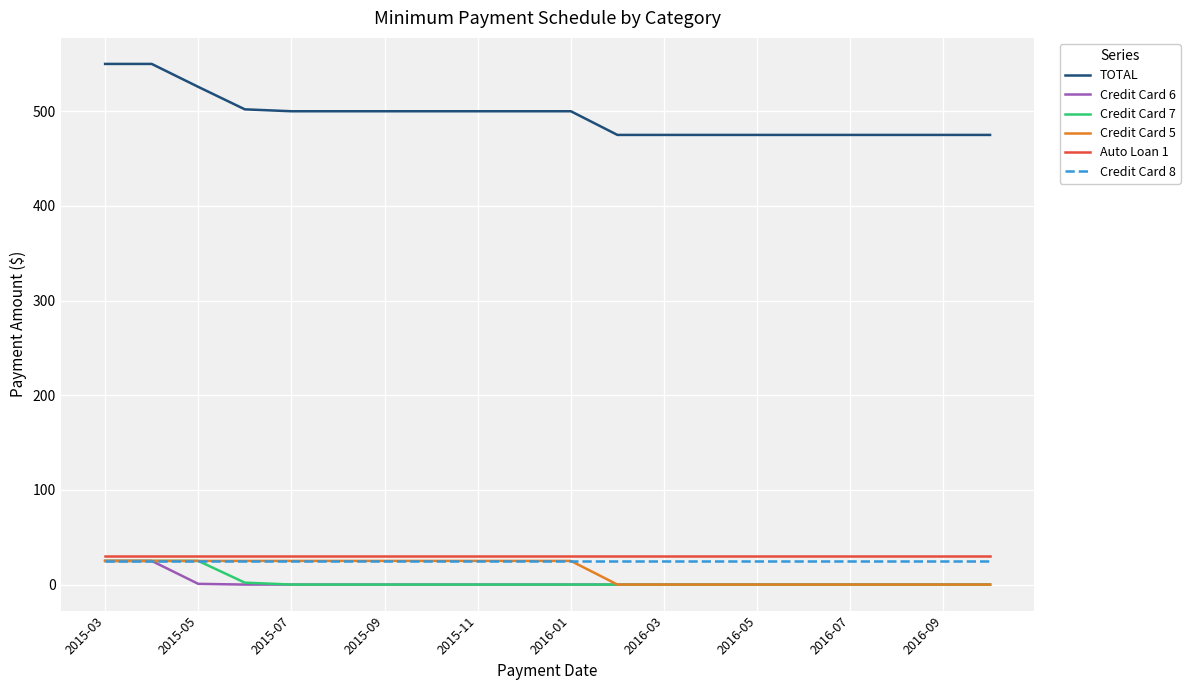

How many lines are shown in the chart?

6